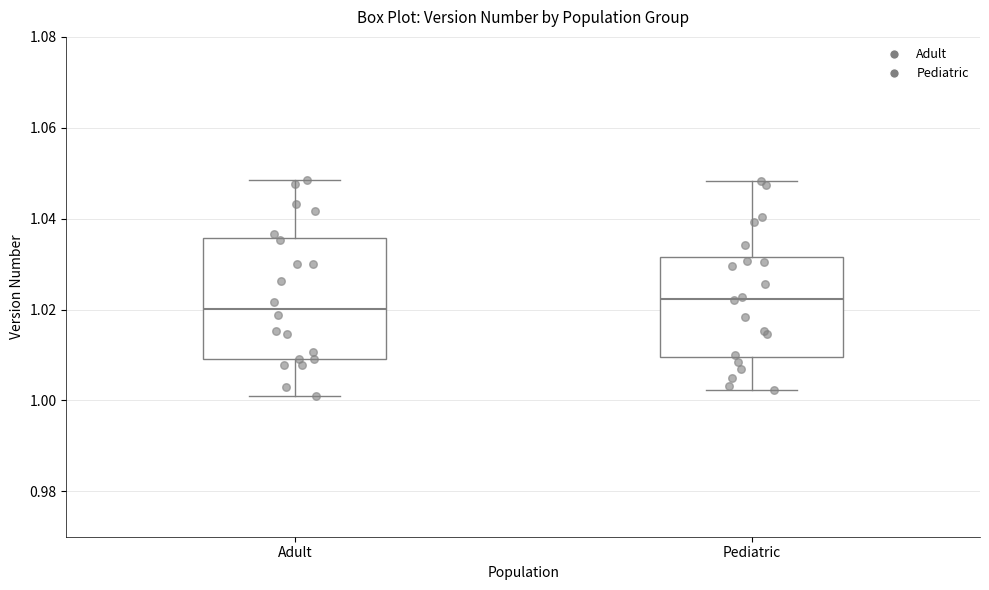

Reading left to right, read every box against the y-axis: the position of its median line, the range the box covers, and the ends of its whiskers. The values are not printed on the chart, so give them approximately, as read against the axis.

Adult: median 1.020, box 1.010 to 1.036, whiskers 1.002 to 1.048
Pediatric: median 1.022, box 1.010 to 1.032, whiskers 1.002 to 1.048